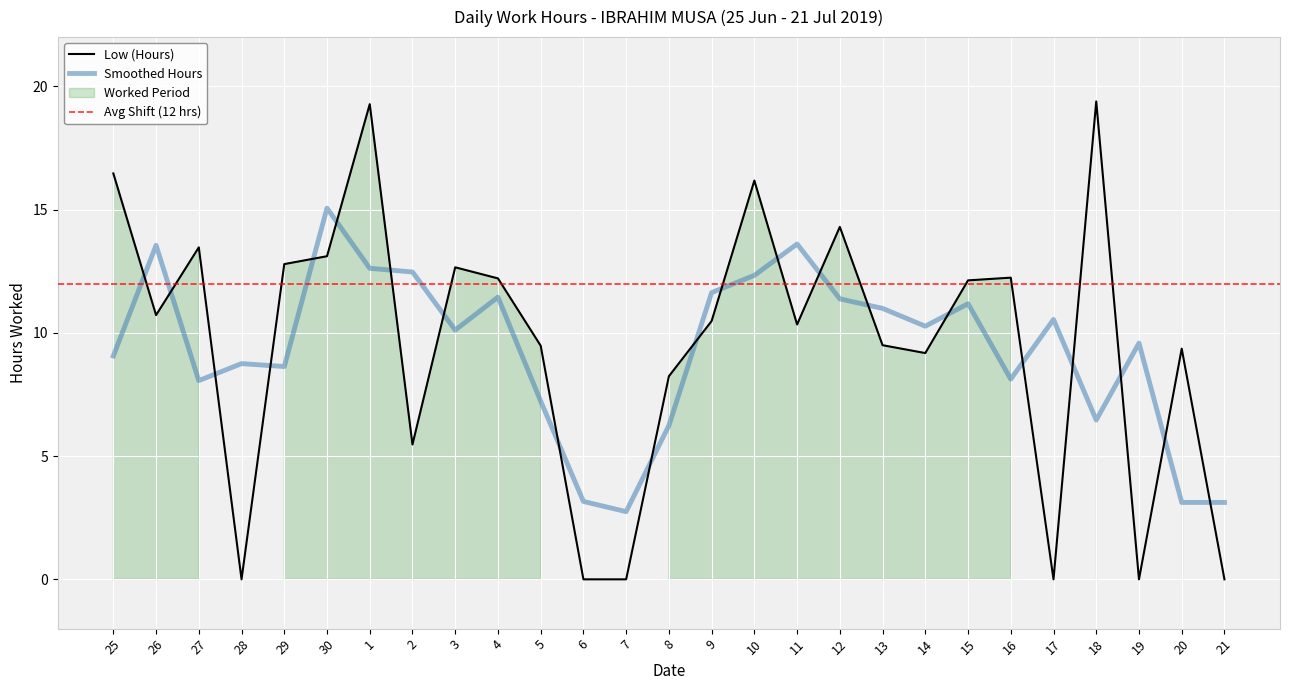

Reading left to right, extract all data points from this chart.

16.5	10.7	13.5	0.0	12.8	13.1	19.3	5.5	12.7	12.2	9.5	0.0	0.0	8.2	10.5	16.2	10.3	14.3	9.5	9.2	12.1	12.2	0.0	19.4	0.0	9.4	0.0